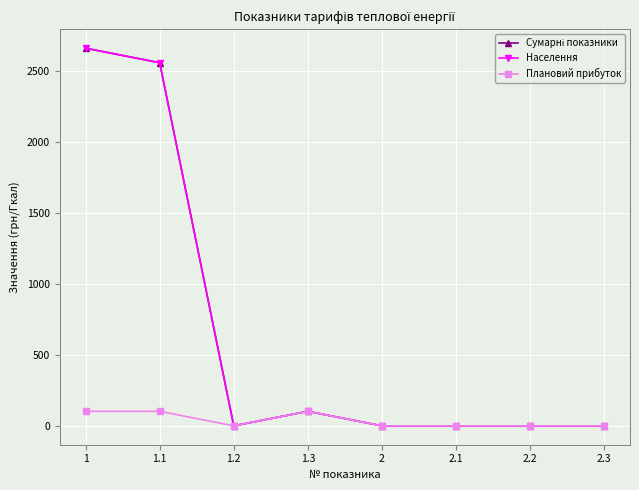

Which has a higher value, 2.3 or 1.3?

1.3